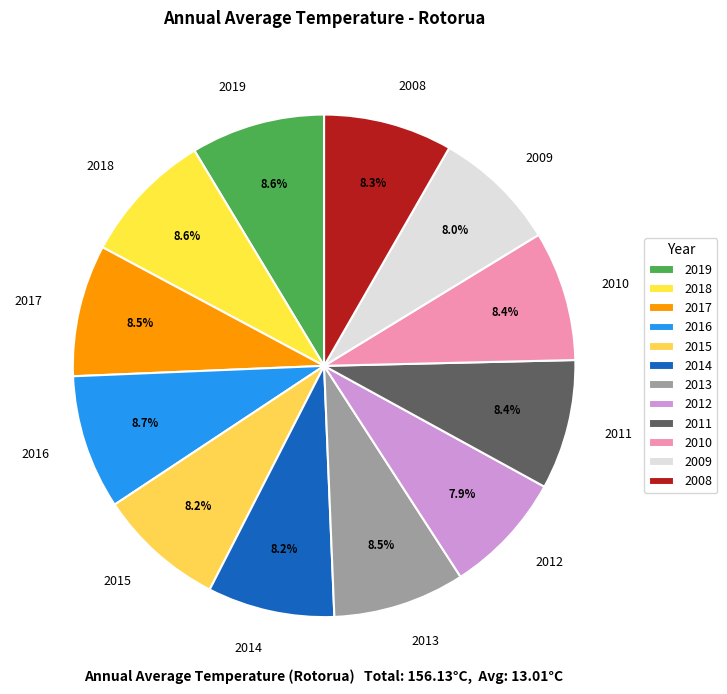

Combined, what portion of the pie is 2017 and 2010?

16.8%